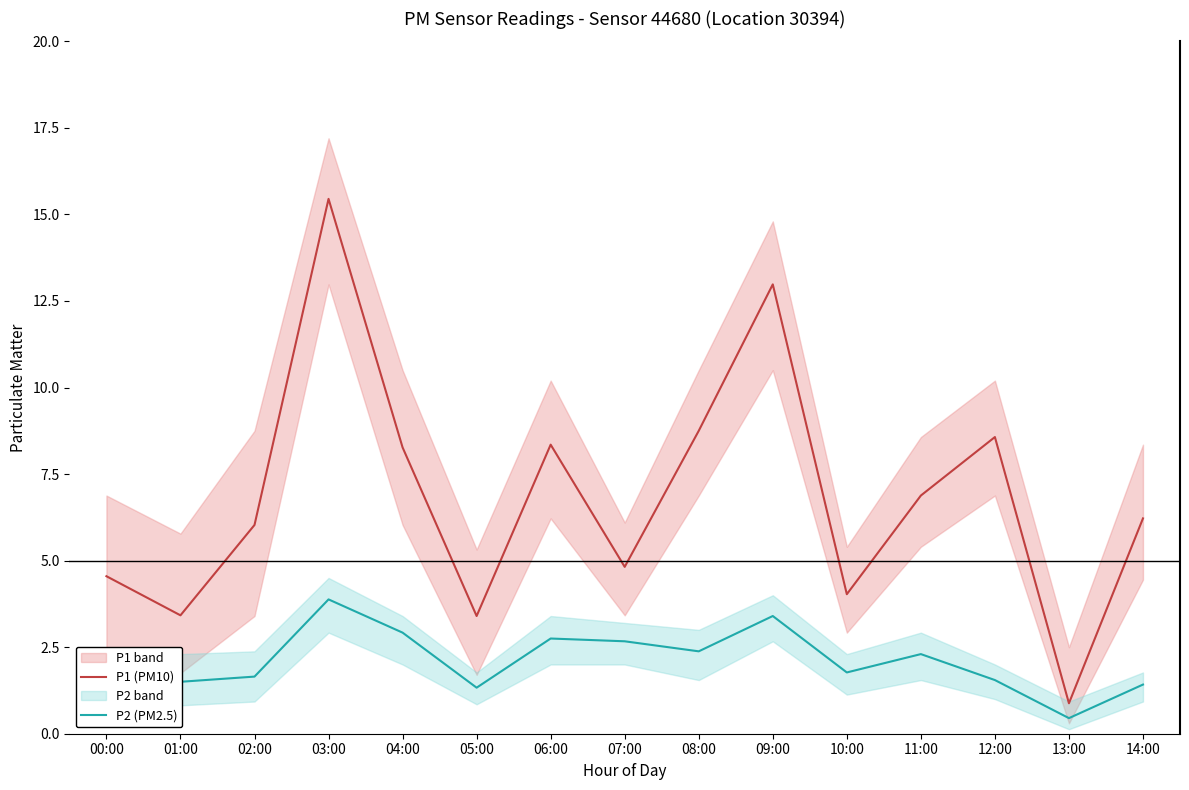

True or false: P1 (PM10) and P2 (PM2.5) intersect in this chart.

False